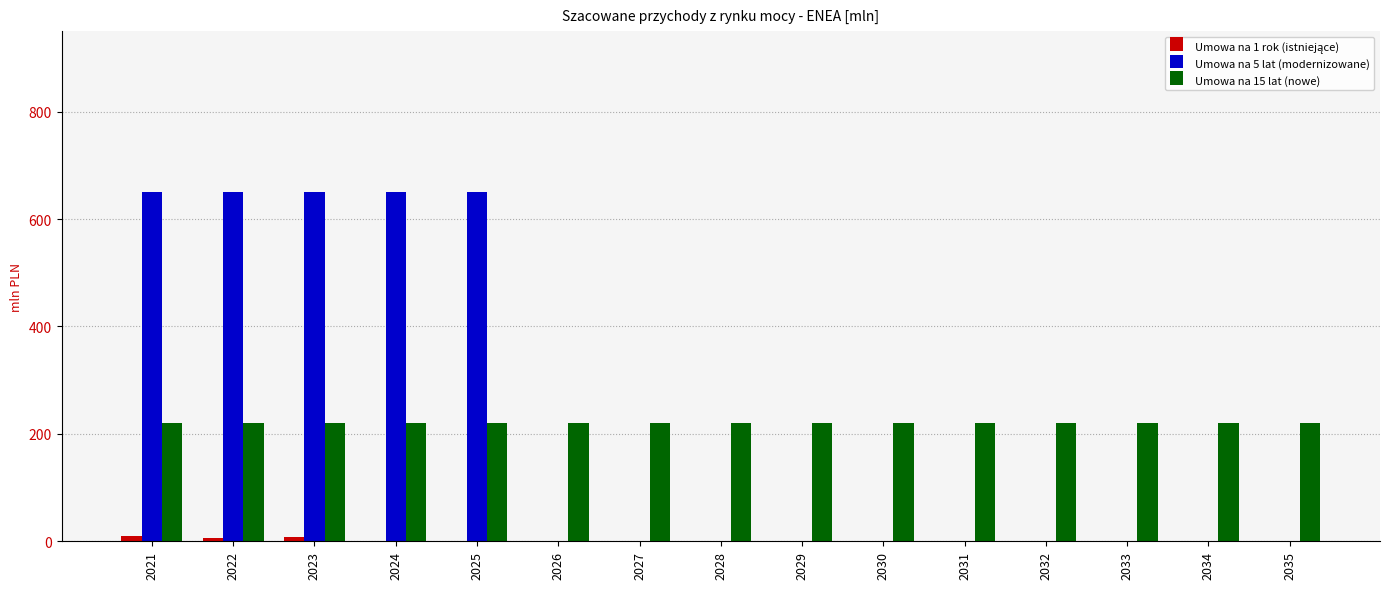

Are the bars horizontal?

No